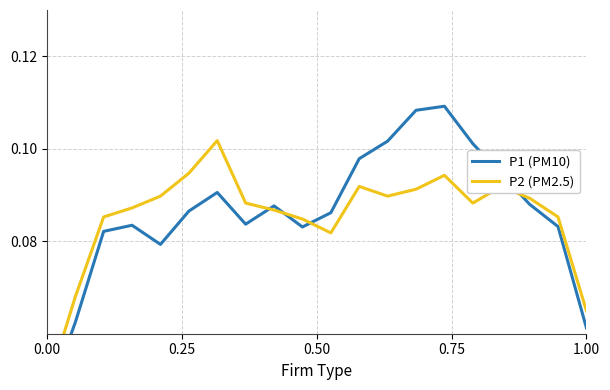

Rank the series at 0.50 from lowest to highest value.

P1 (PM10), P2 (PM2.5)